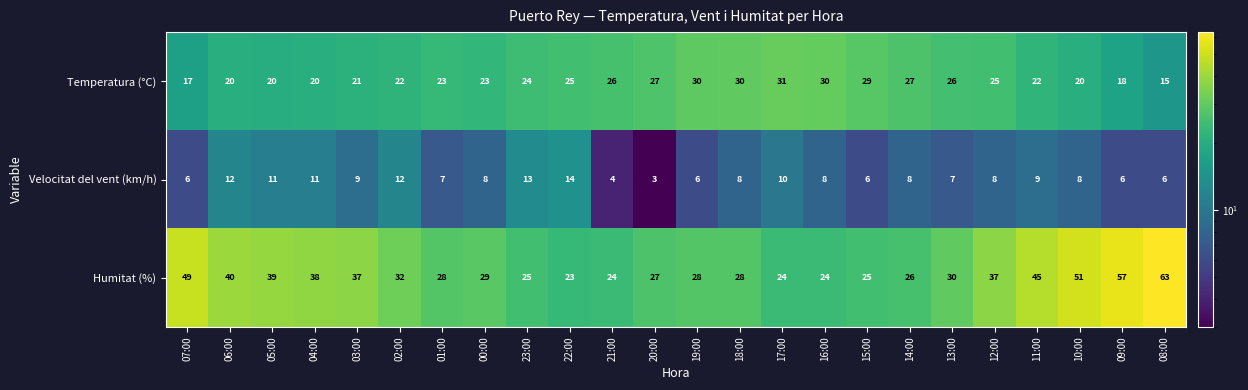

What is the difference between the highest and lowest values at 07:00?

43